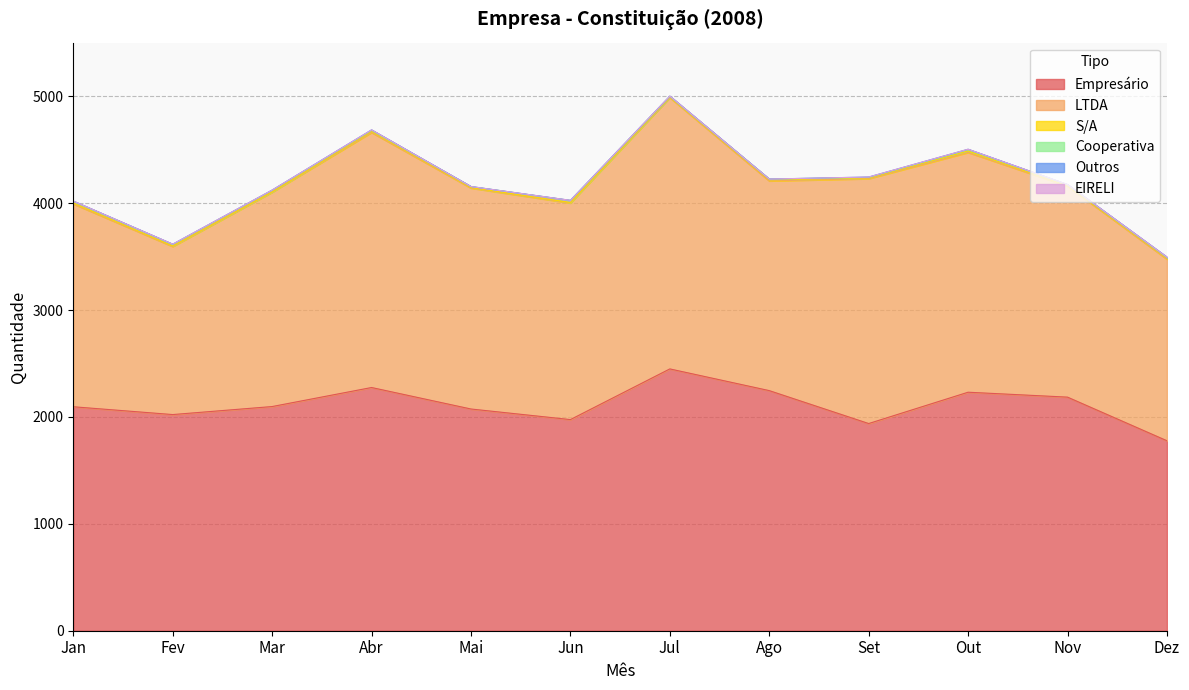

Rank the series by their maximum value, from highest to lowest.

LTDA, Empresário, Cooperativa, S/A, Outros, EIRELI